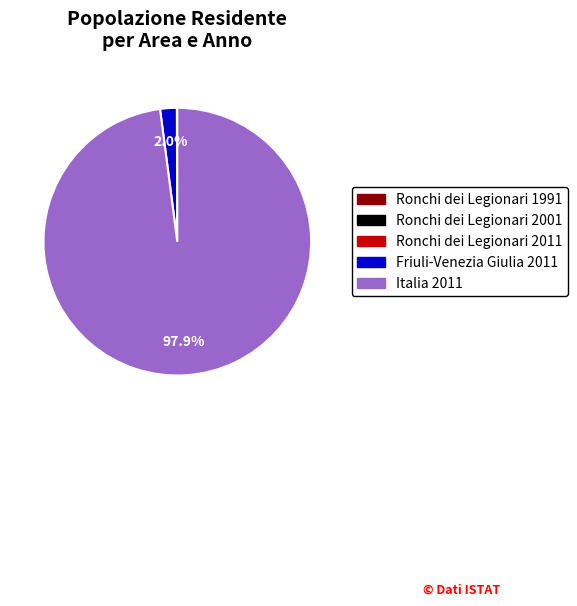

What is the largest slice in the pie chart?

Italia 2011